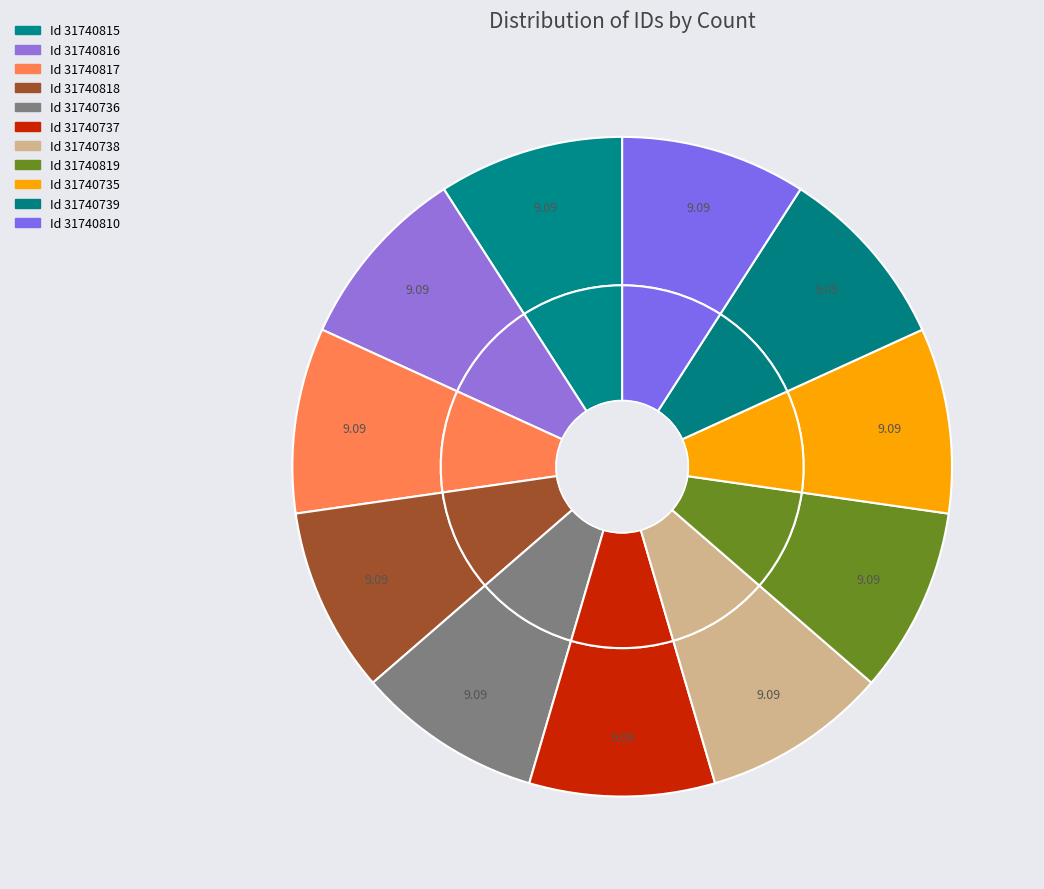

Is Id 31740737 the majority of the pie?

No